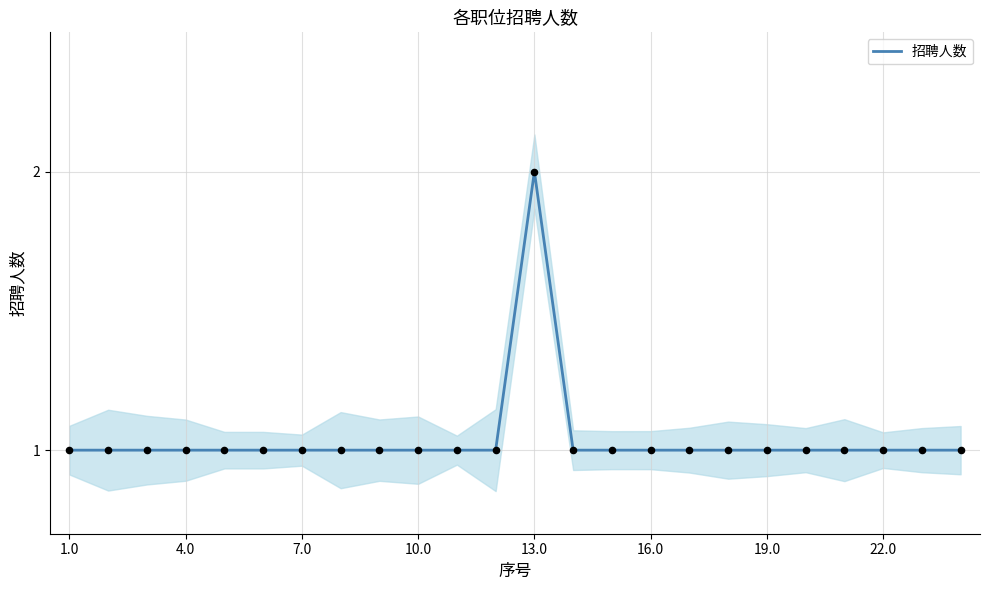

True or false: 招聘人数 has a value of 2 at 13.0.

True